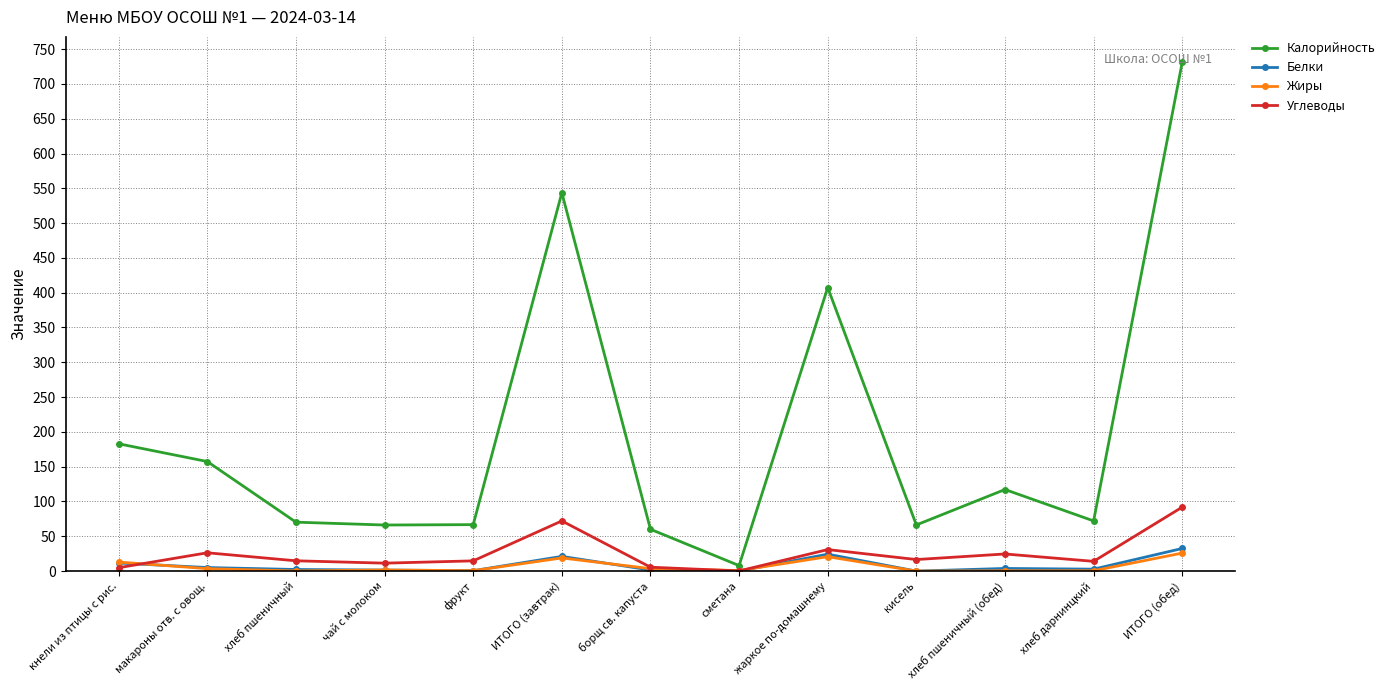

At which category does Углеводы reach its first local peak?

макароны отв. с овощ.